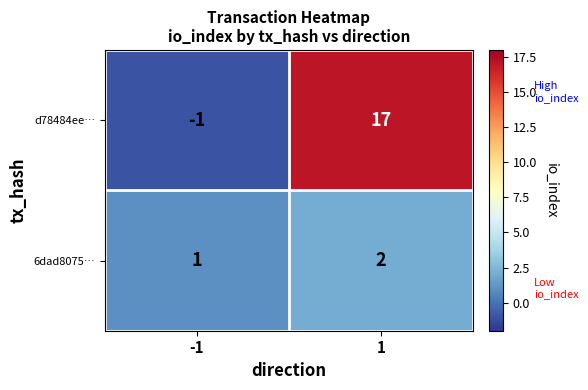

What is the maximum value shown in the chart?

17